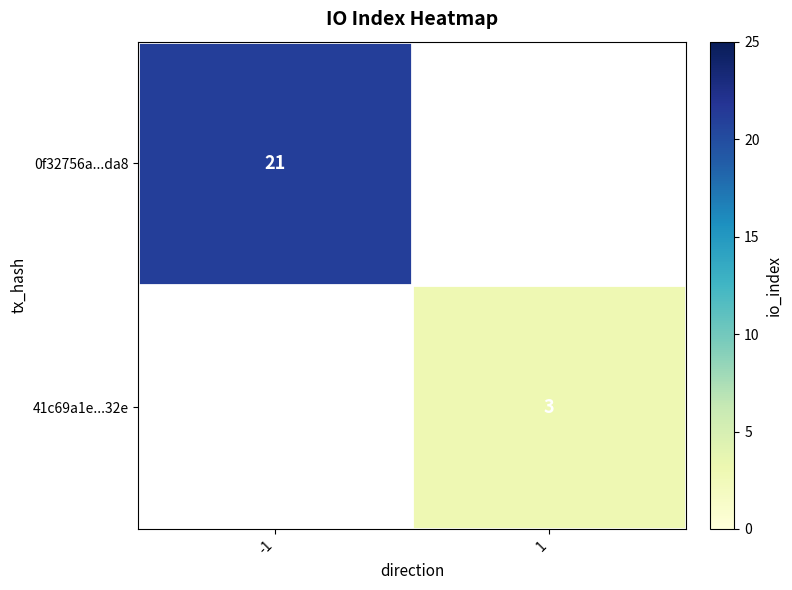

Is it true that 0f32756a...da8 equals 21 at -1?

True